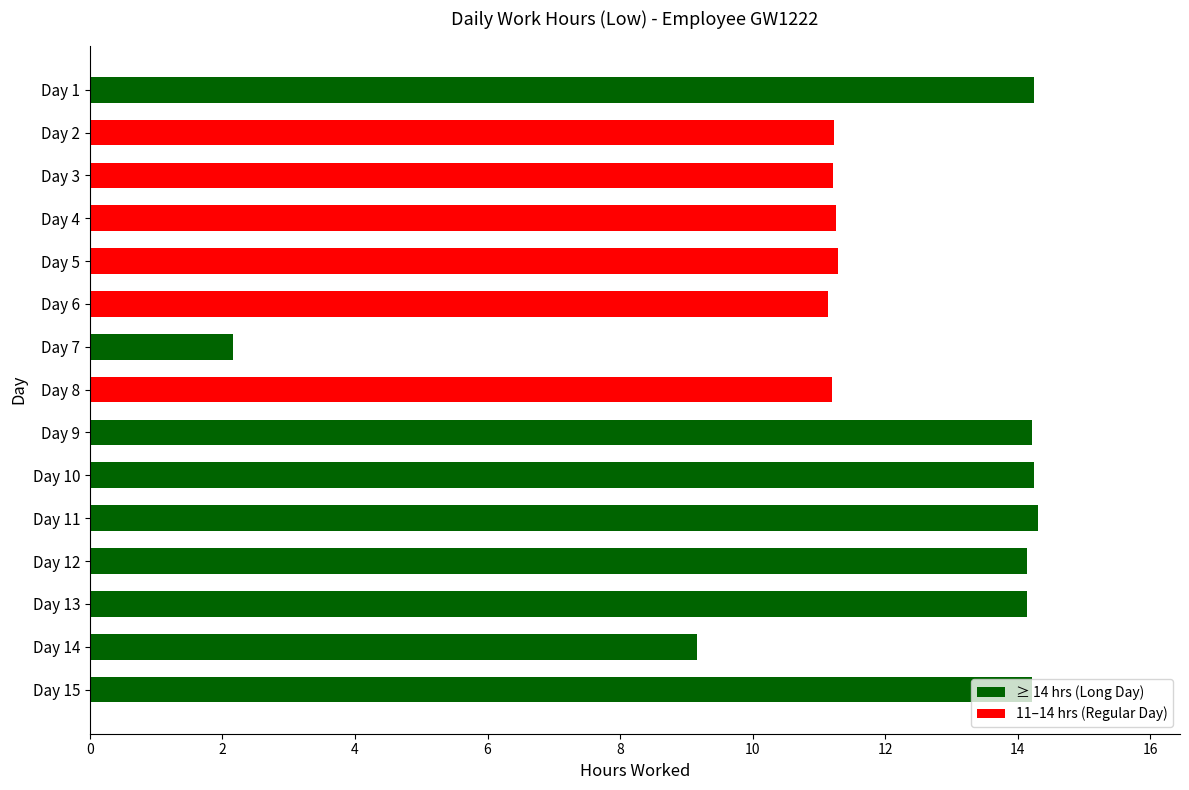

What is the difference between the maximum and minimum values?

12.1